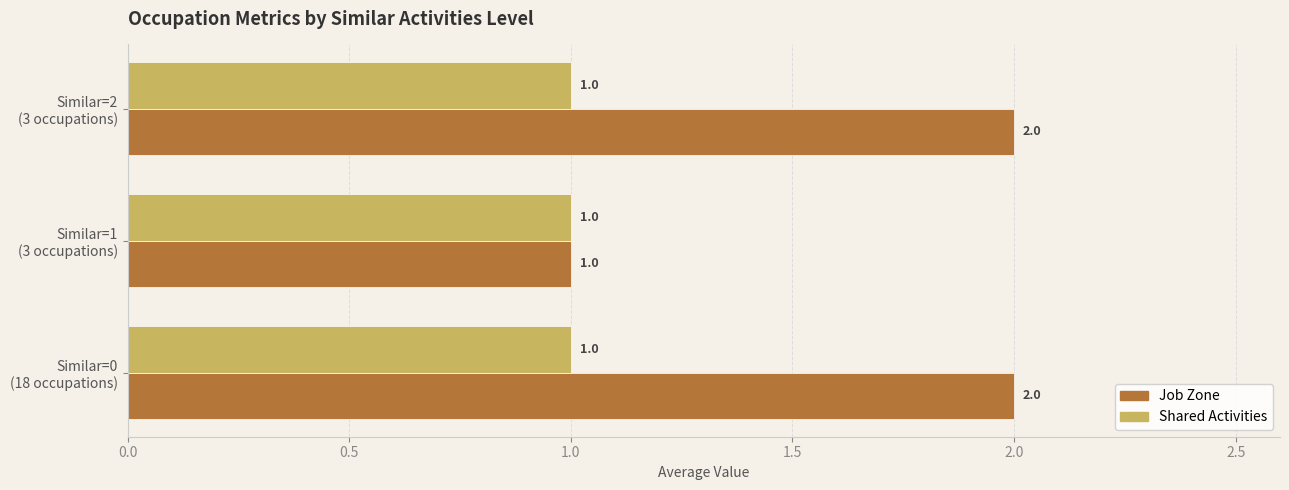

Count the number of data series in this chart.

2